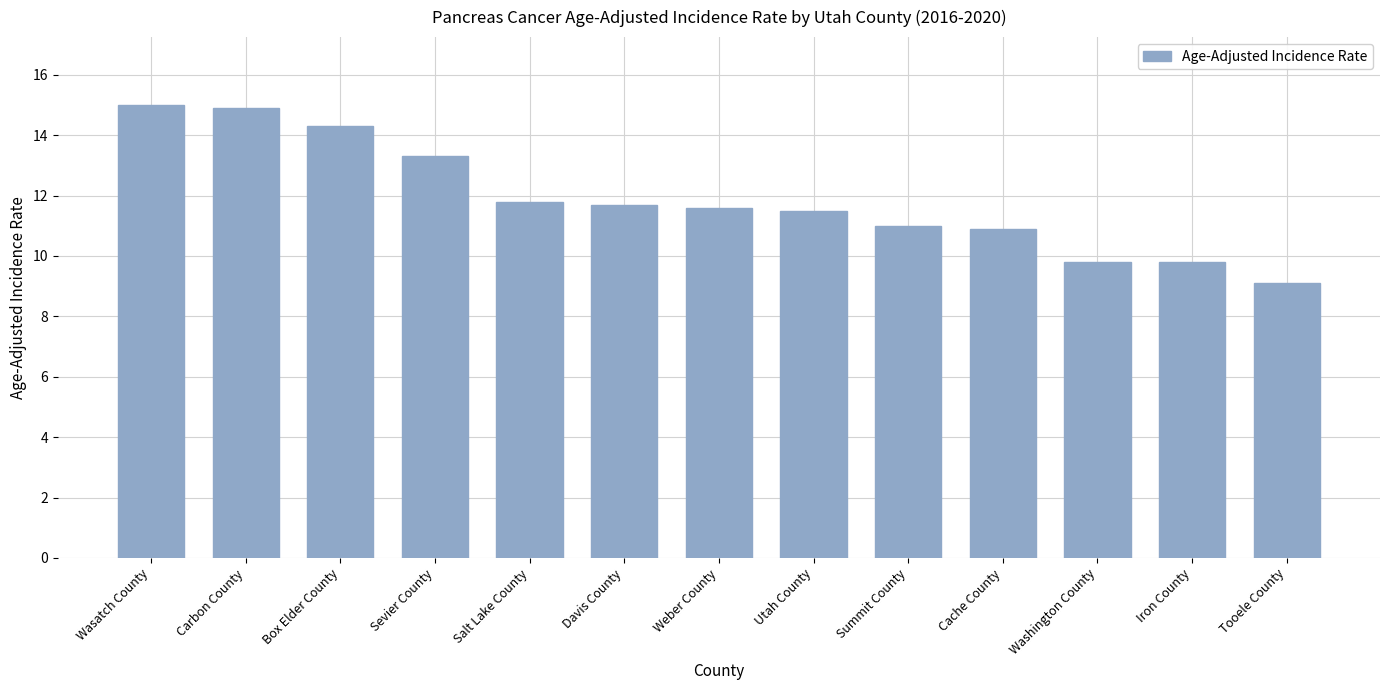

What is the difference between the maximum and second lowest values?

5.2